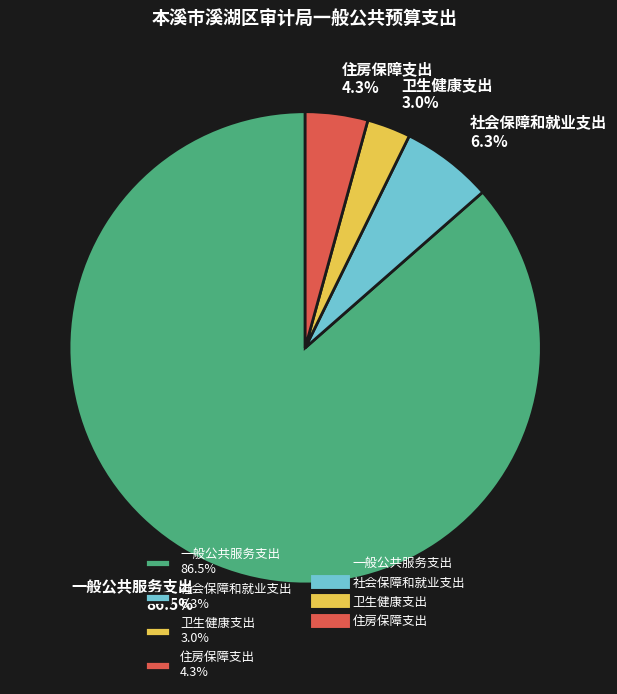

Which has a higher value, 一般公共服务支出 86.5% or 卫生健康支出 3.0%?

一般公共服务支出 86.5%